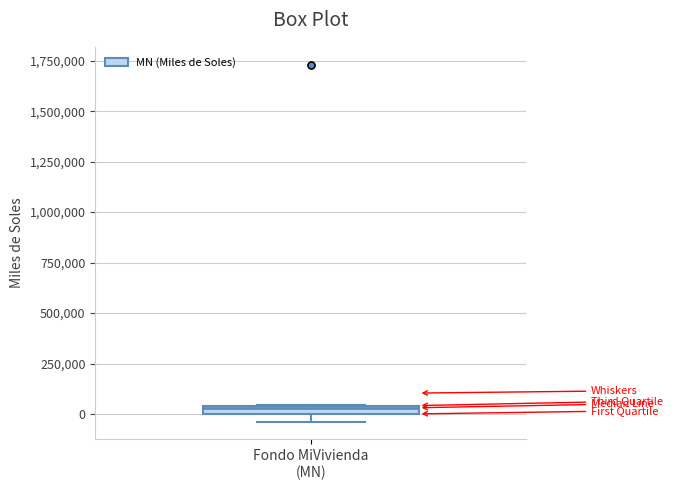

Where is the upper edge of the box for Fondo MiVivienda (MN) on the y-axis? The values are not printed on the chart, so give them approximately, as read against the axis.

50000